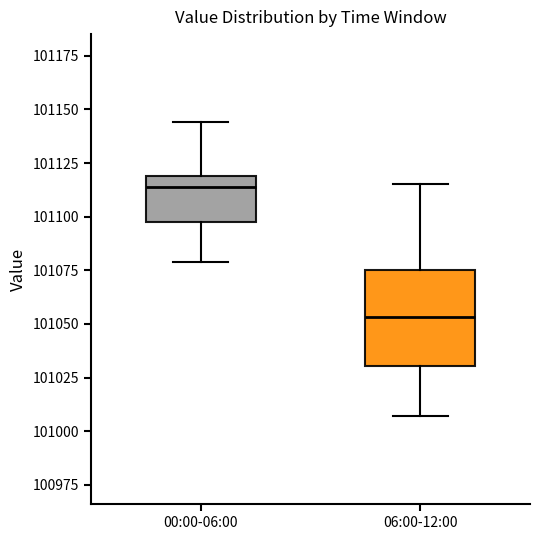

Reading left to right, read every box against the y-axis: the position of its median line, the range the box covers, and the ends of its whiskers. The values are not printed on the chart, so give them approximately, as read against the axis.

00:00-06:00: median 101115, box 101095 to 101120, whiskers 101080 to 101145
06:00-12:00: median 101055, box 101030 to 101075, whiskers 101005 to 101115